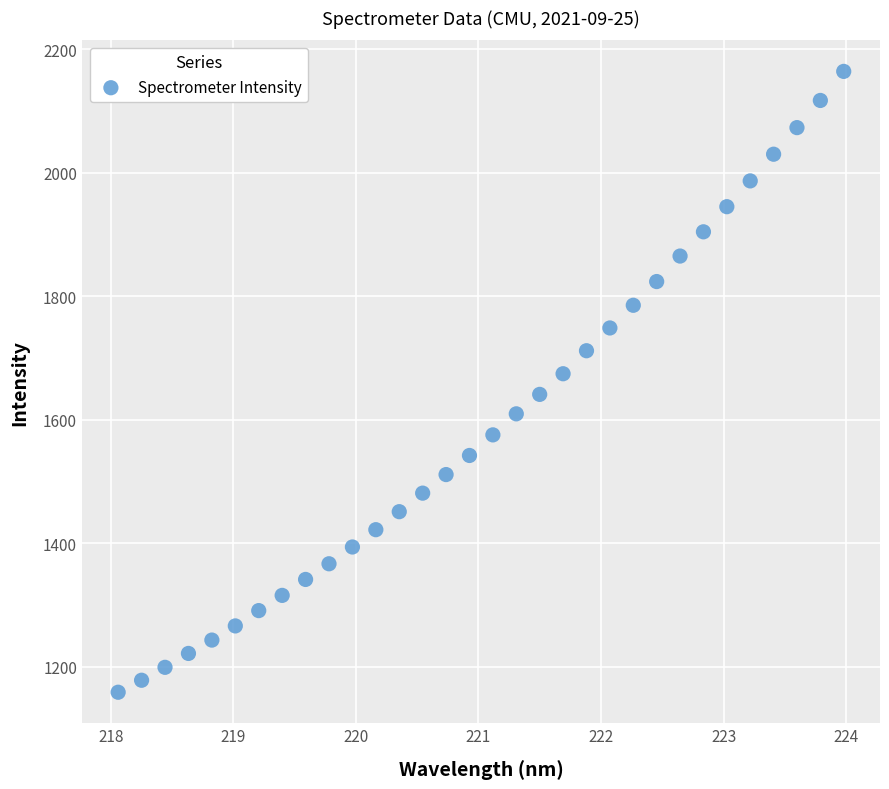

What is the range of X values (max minus min)?

5.9